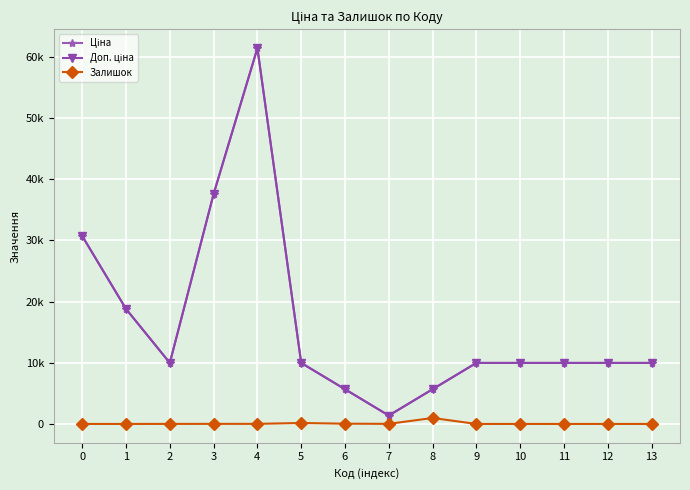

What are all the series names shown in the legend?

Ціна, Доп. ціна, Залишок